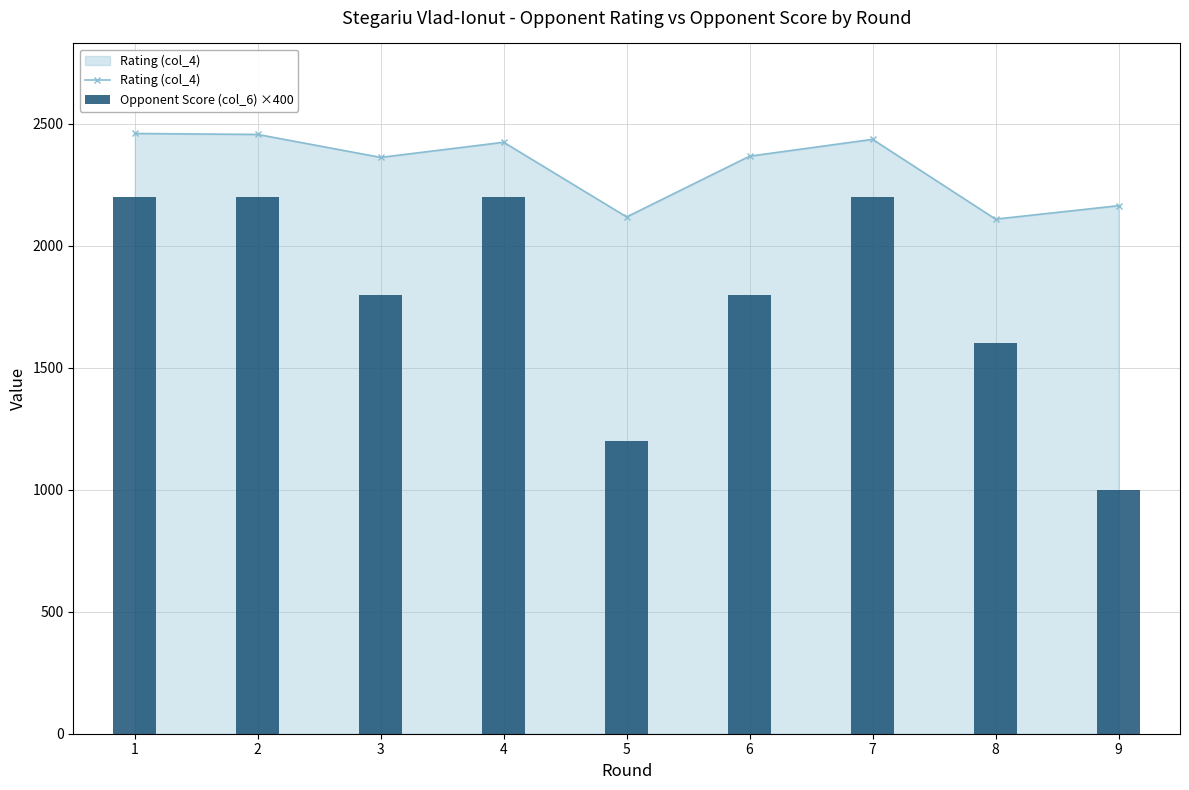

What is the difference between the maximum and second lowest values in the Rating (col_4) series?

342